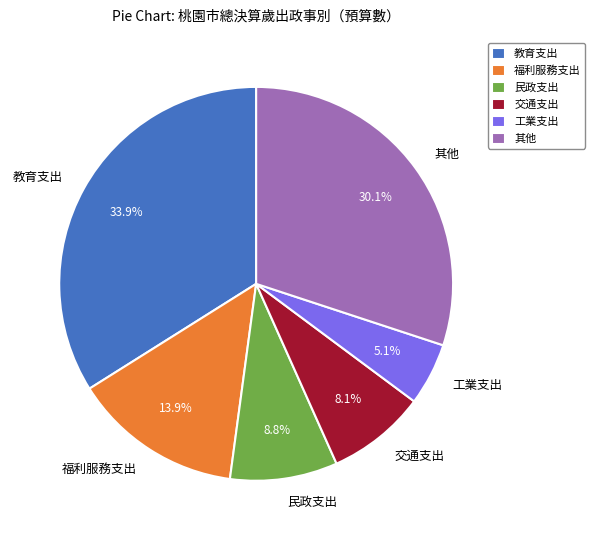

Count the number of slices in the pie.

6